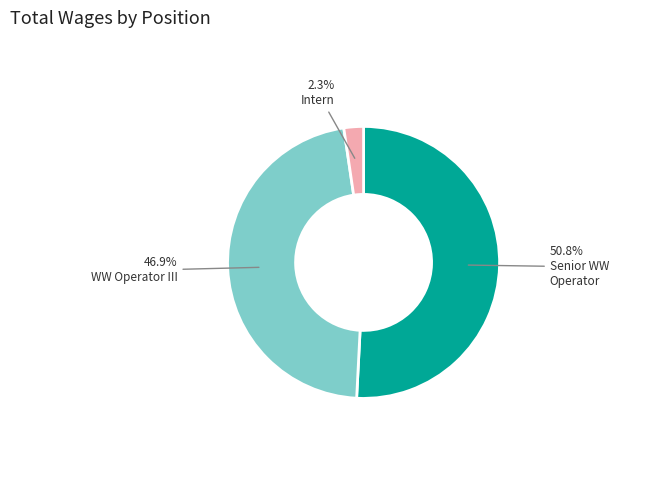

Does any single category account for the majority?

Yes